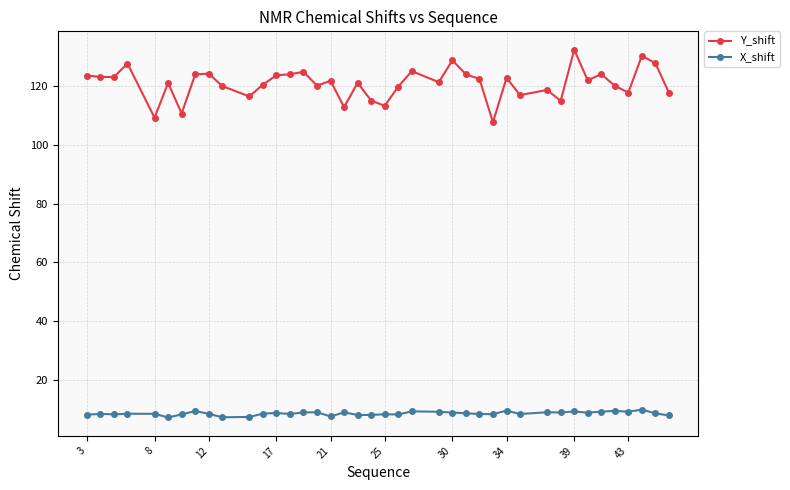

True or false: X_shift and Y_shift intersect in this chart.

False